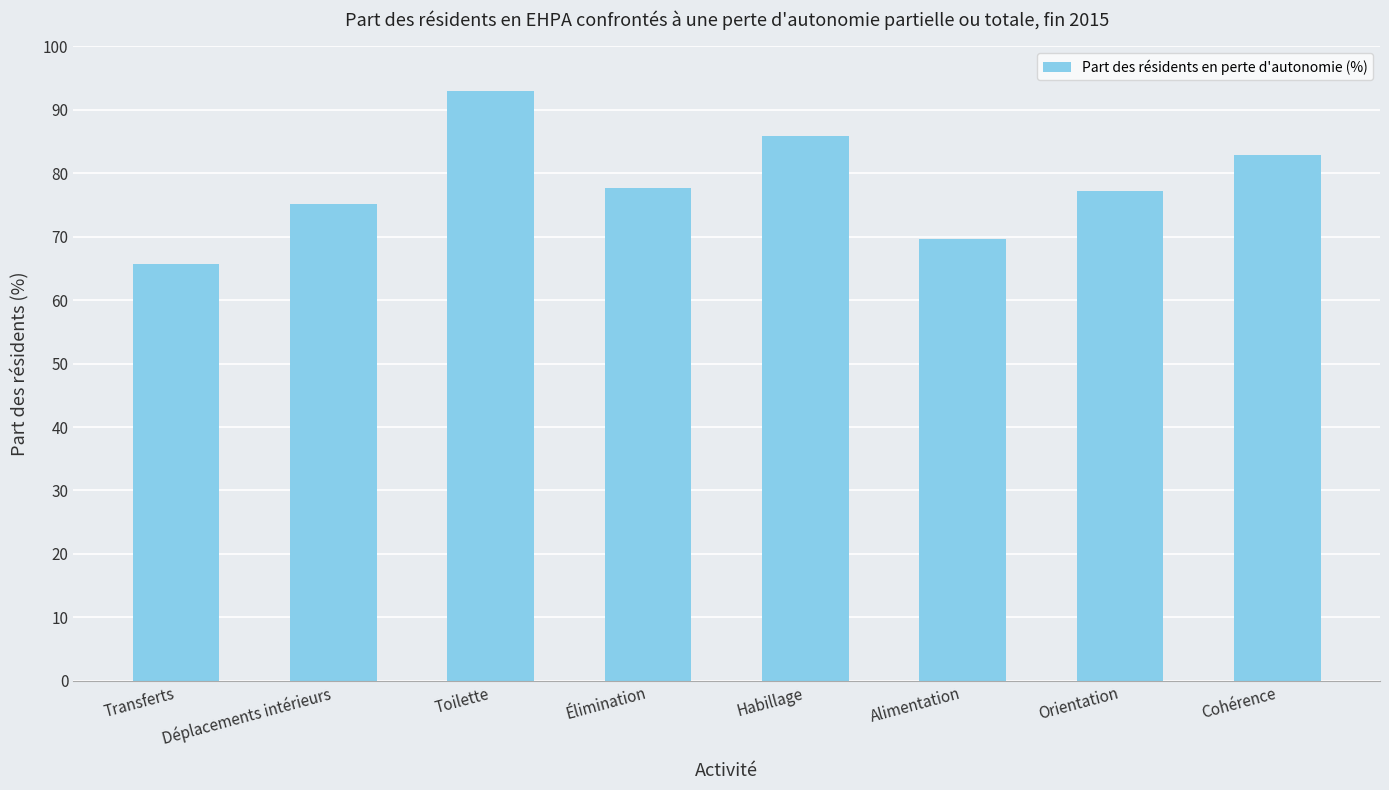

Reading left to right, list all the values displayed in this chart.

65.6	75.2	93.0	77.8	85.9	69.7	77.3	82.9